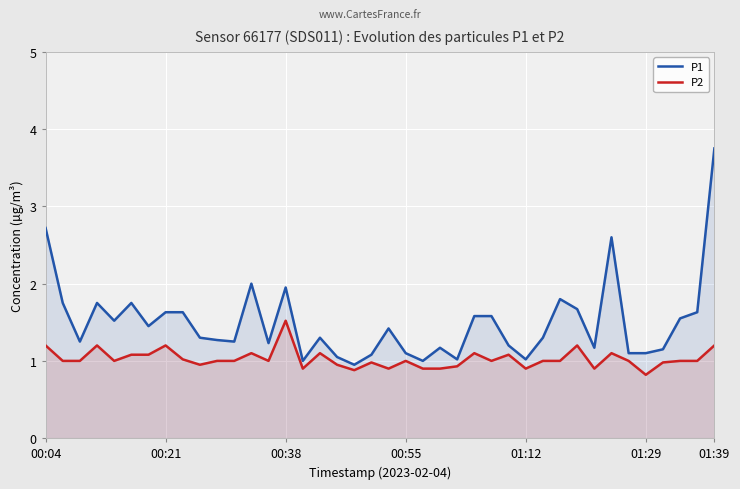

Between 22 and 17, which is larger?

17